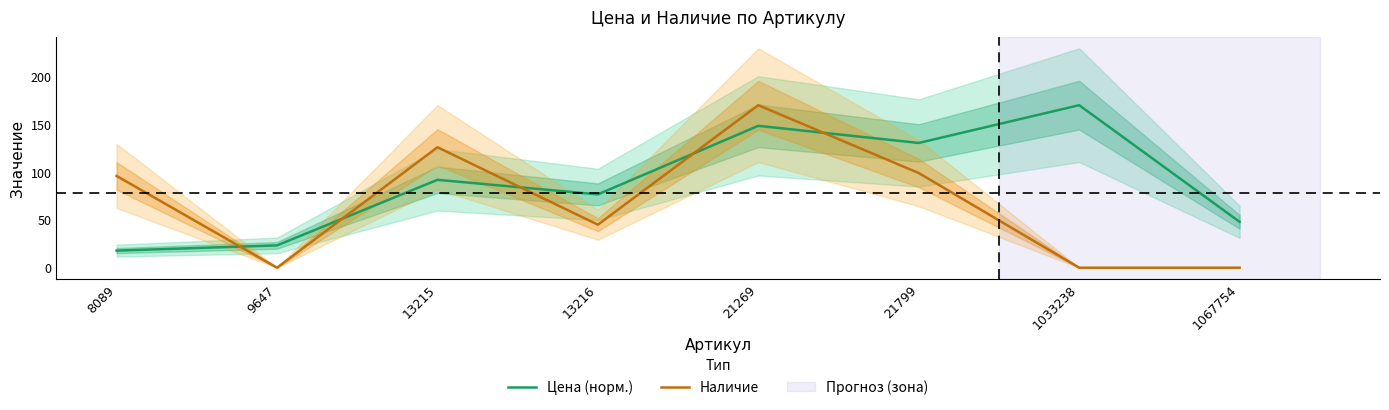

The value of Цена (норм.) at 21799 is 130.5. True or false?

True